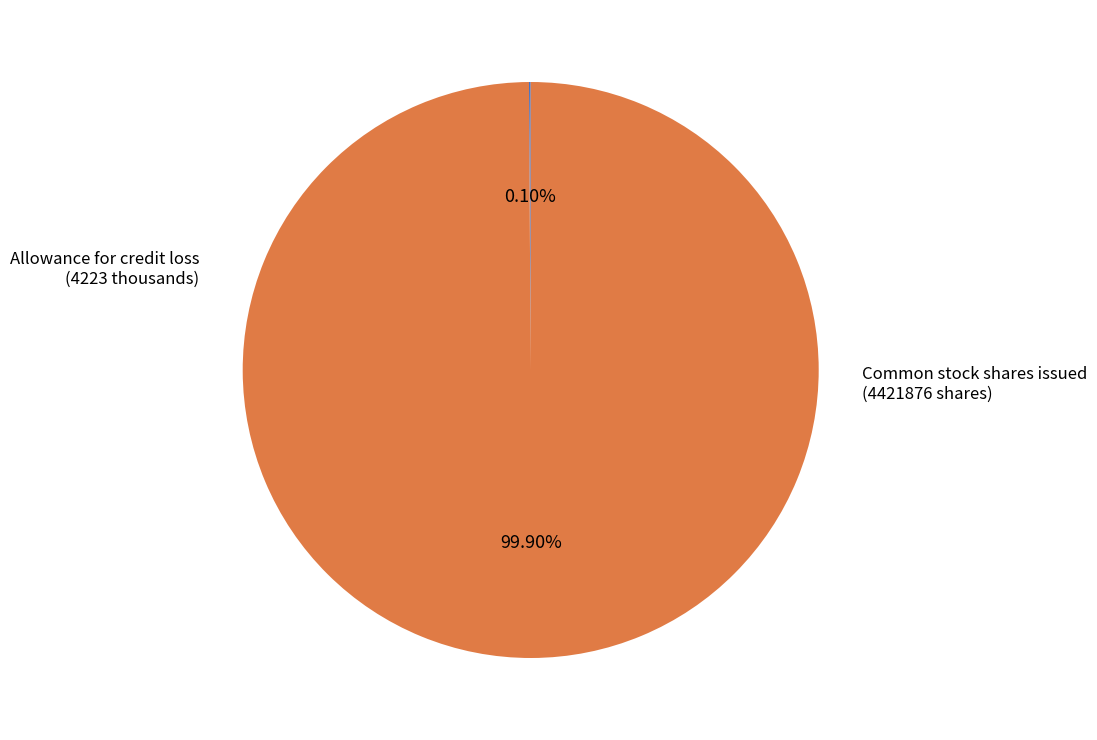

Does any single category account for the majority?

Yes